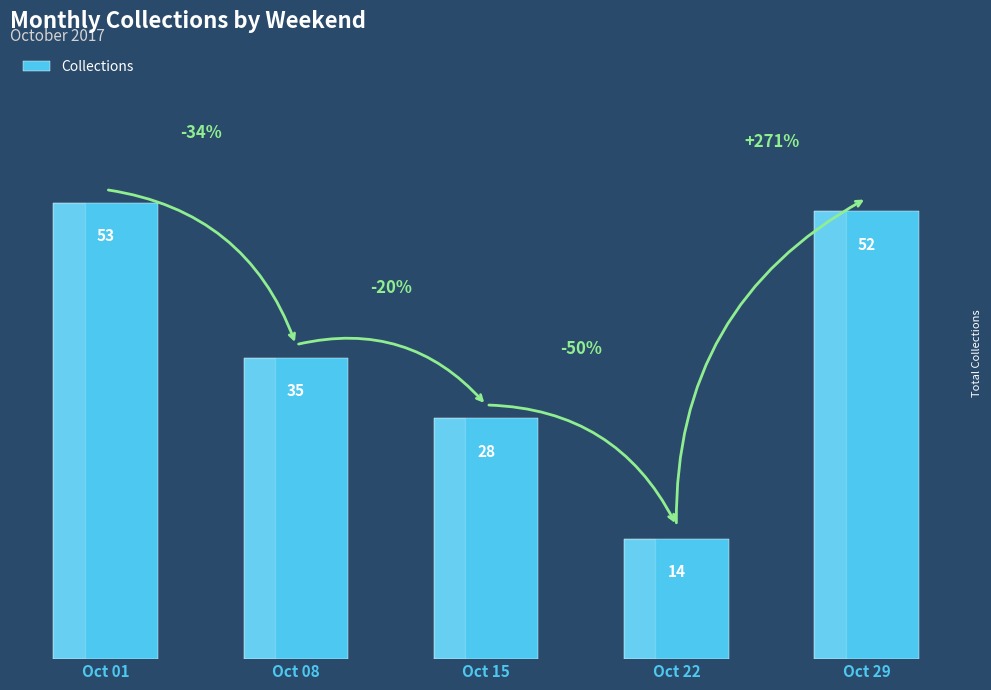

Where is the data nearest to the value 33?

Oct 08